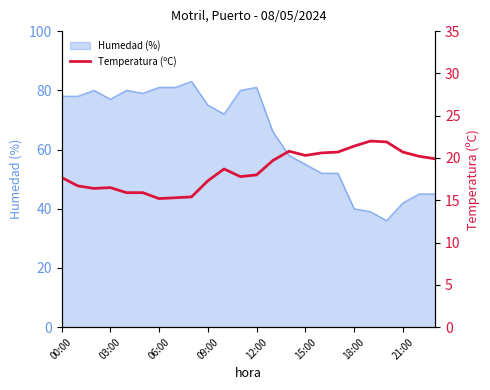

How many data points are less than 18?

11